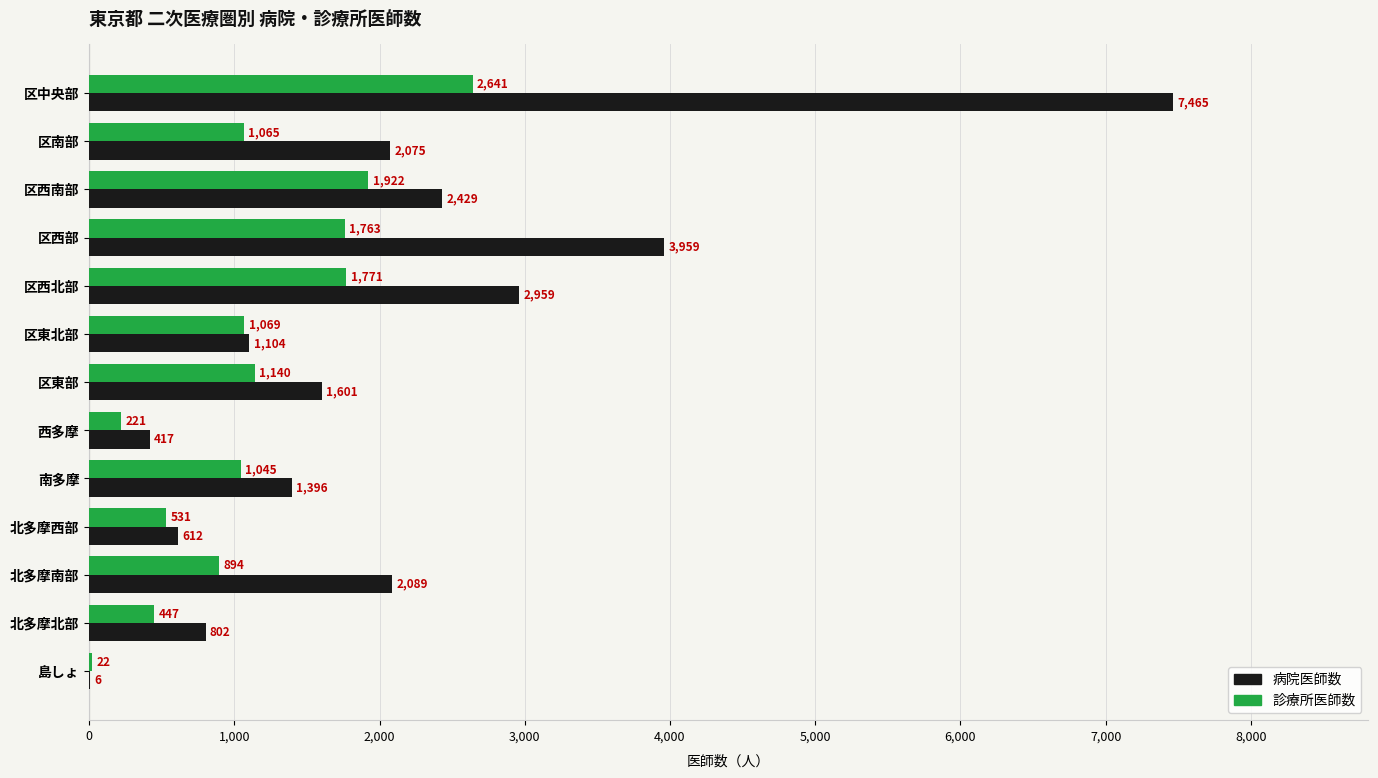

What is the highest value of the 病院医師数 series?

7465